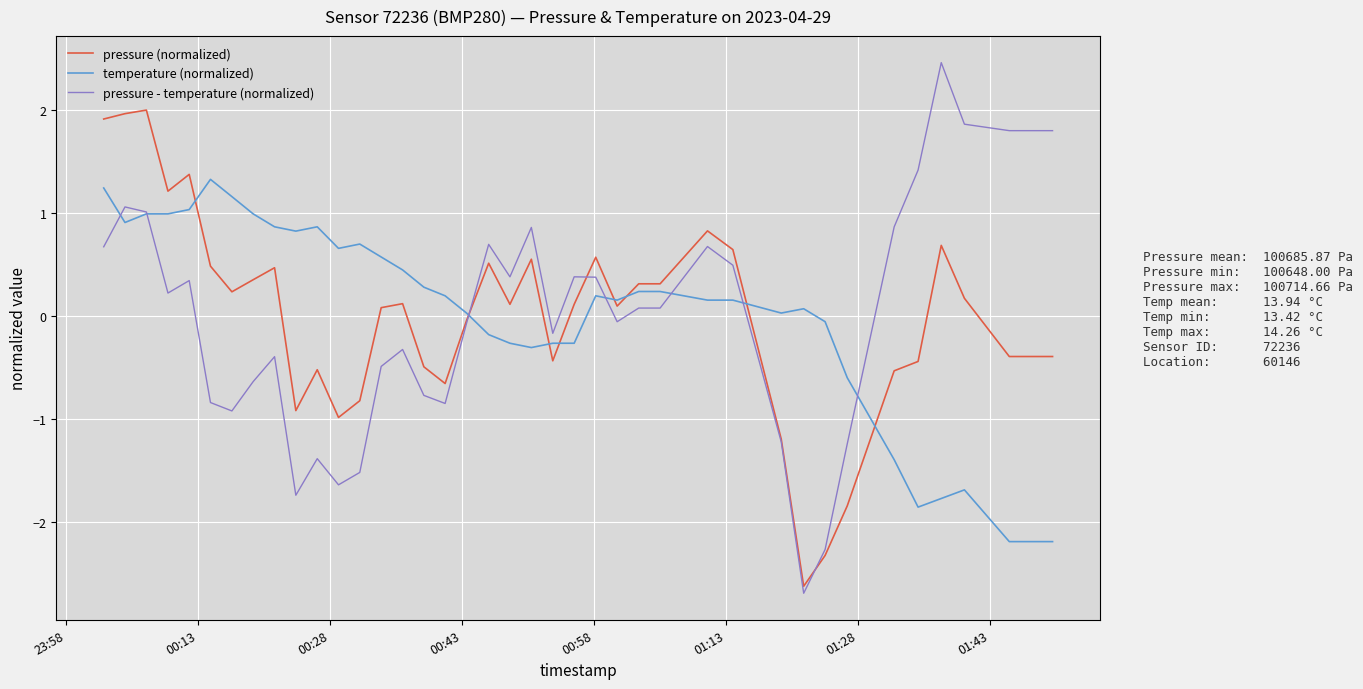

Which series has the largest range (max minus min)?

pressure - temperature (normalized)